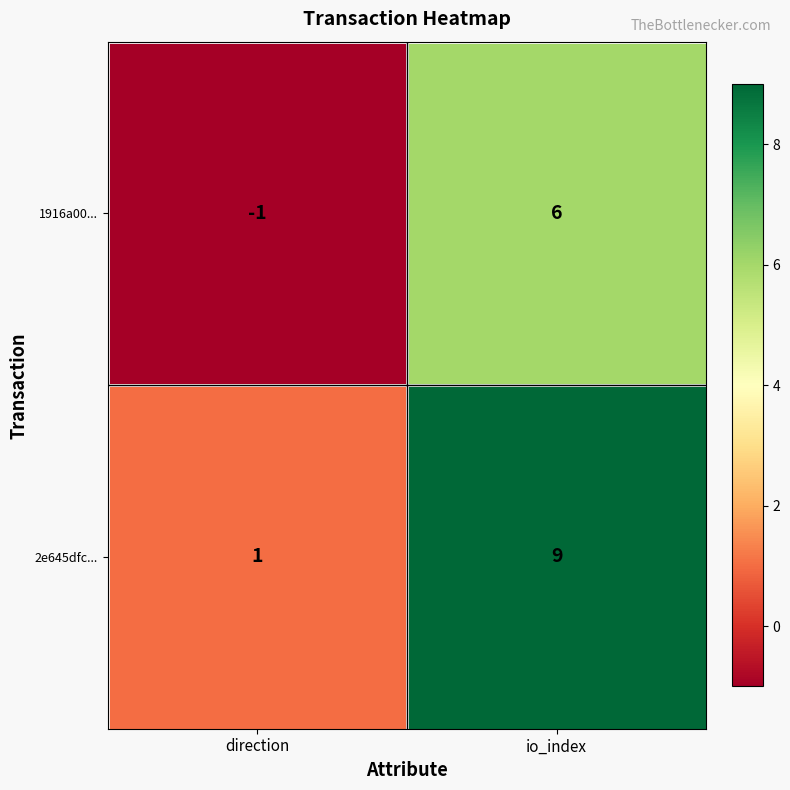

What is the difference between the 2e645dfc... values at direction and io_index?

8